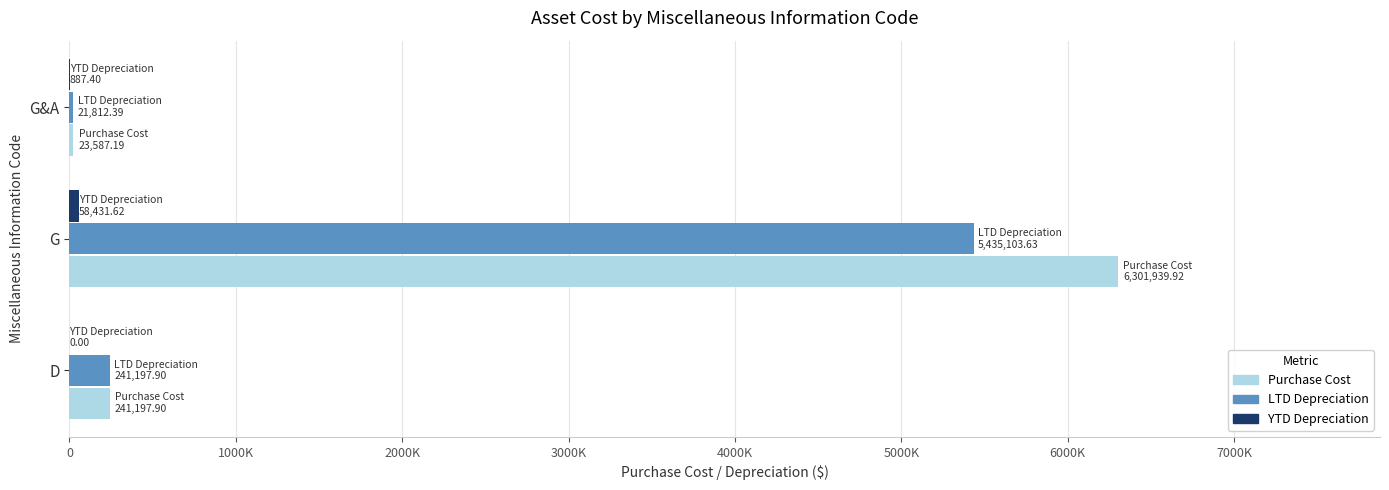

How many groups of bars are there?

3